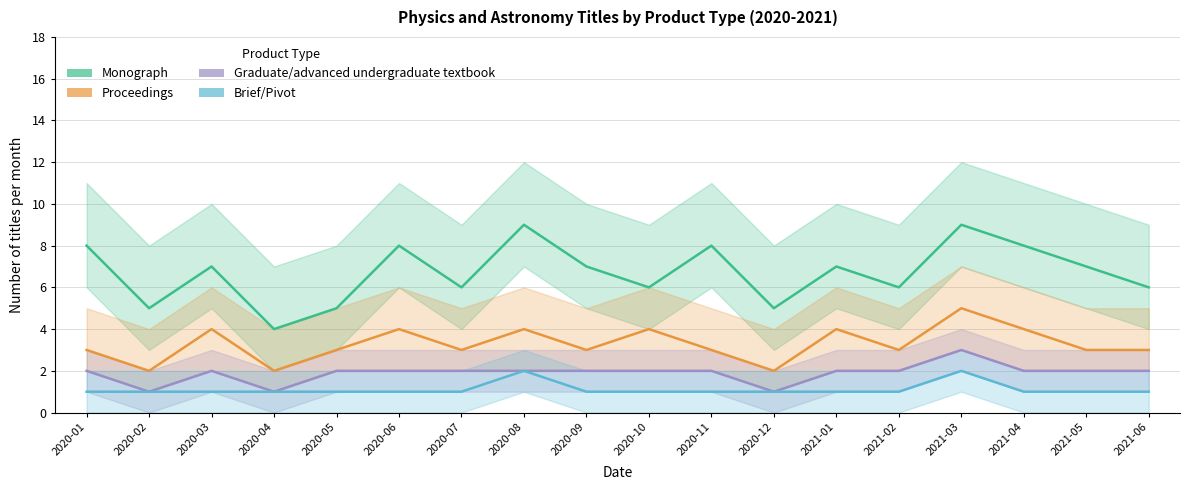

What is the difference between the Brief/Pivot values at 2020-10 and 2020-08?

1